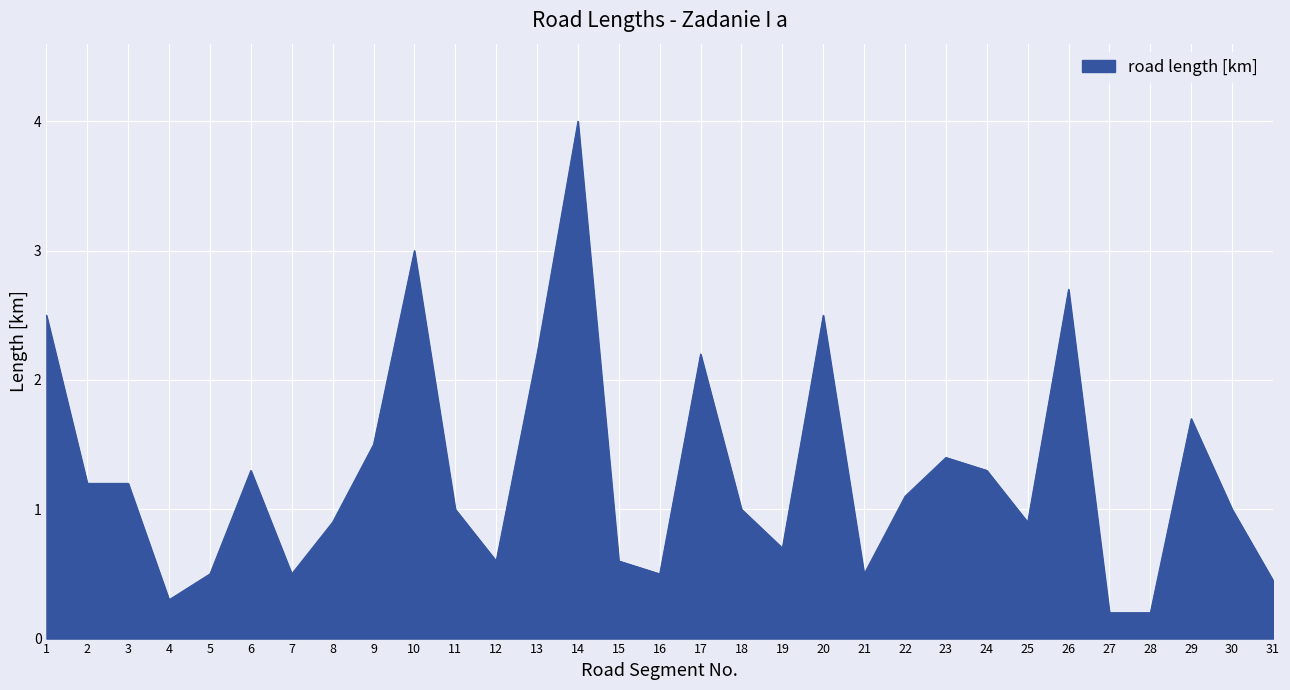

What is the smallest value displayed?

0.2